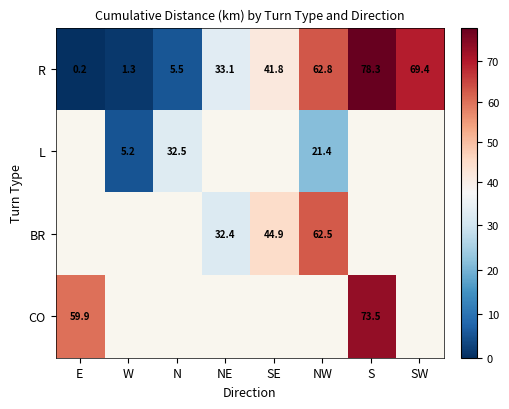

Is it true that L equals 21.4 at NW?

True